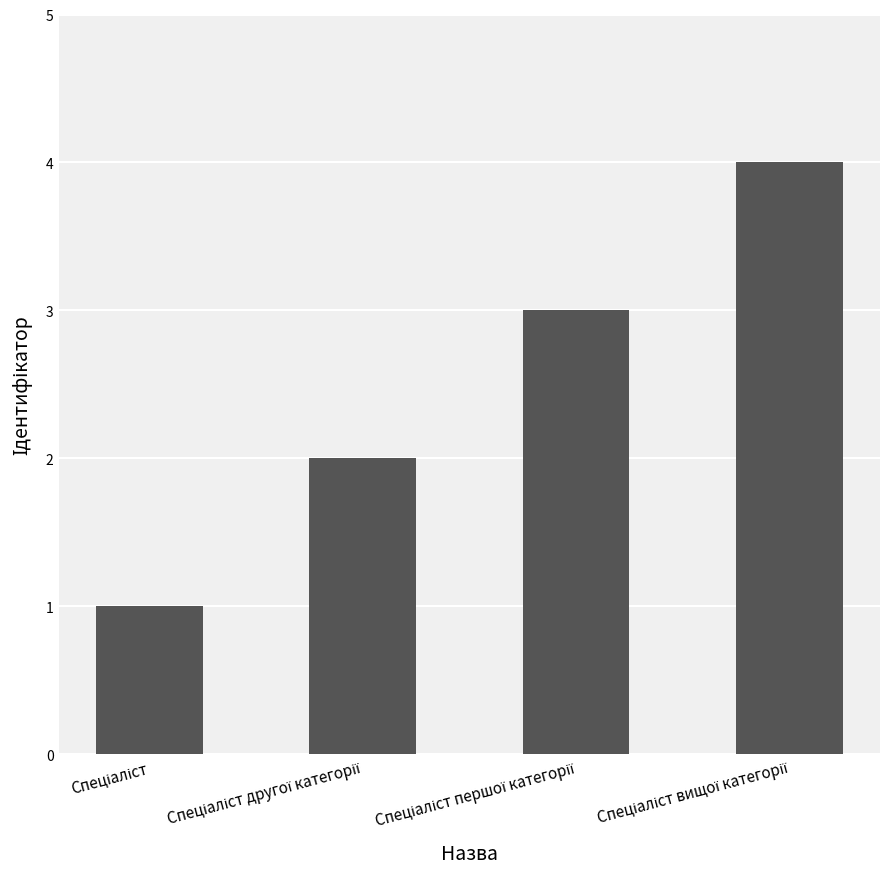

Count the number of categories in the chart.

4